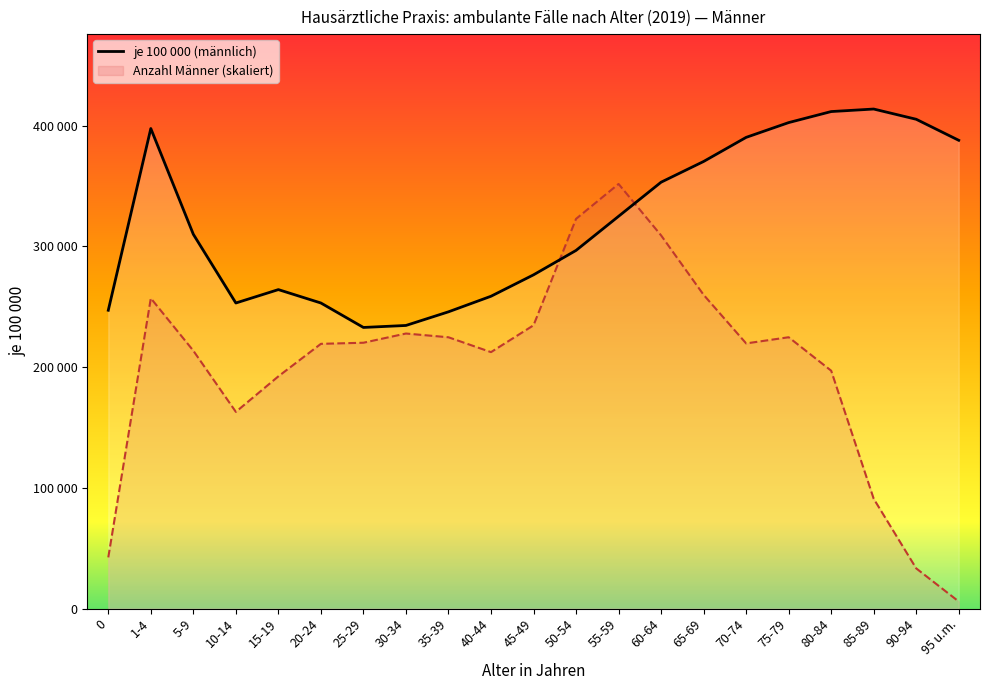

What value does the data have at 70-74, to the nearest 100?

390300